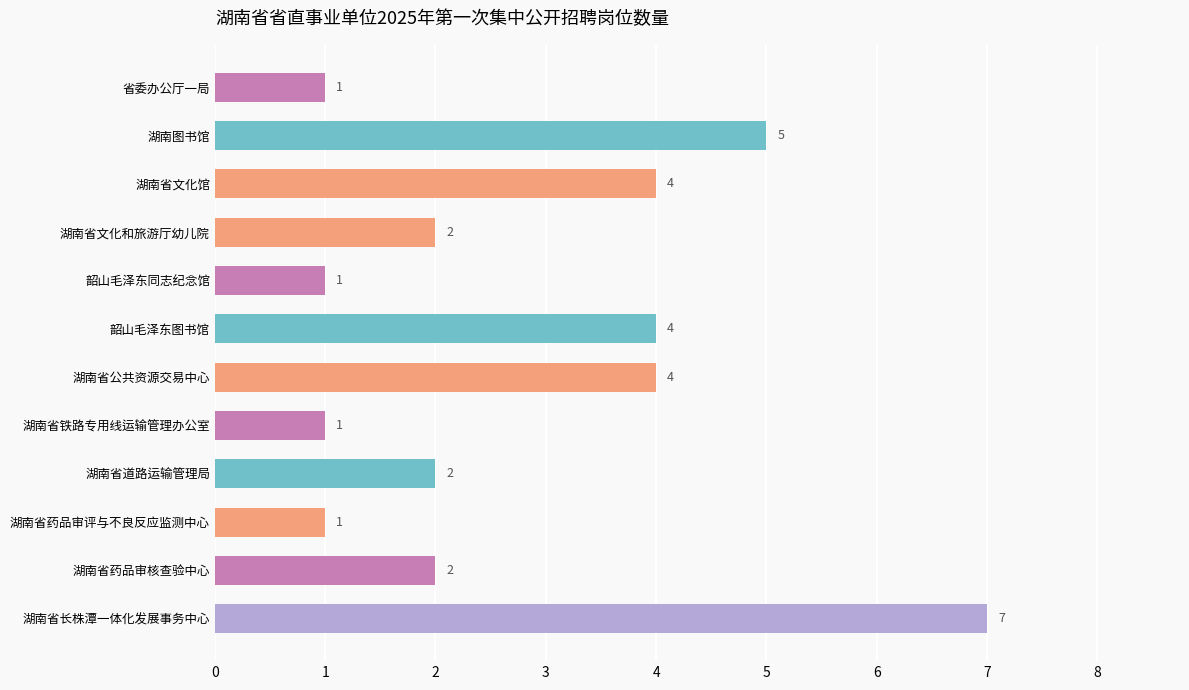

How many values are between 1 and 4?

10